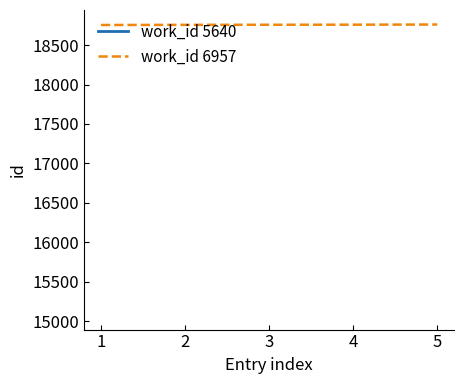

What is the maximum value for work_id 6957?

18761